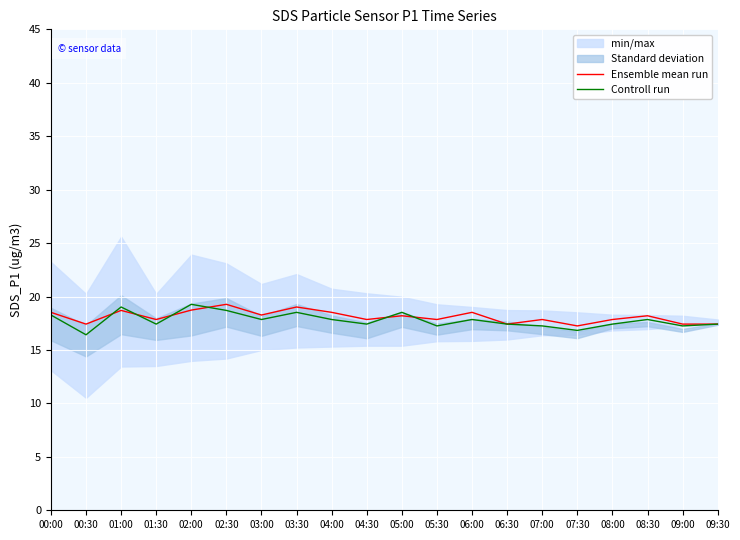

In Controll run, how many points are lower than both neighbors (excluding endpoints)?

7